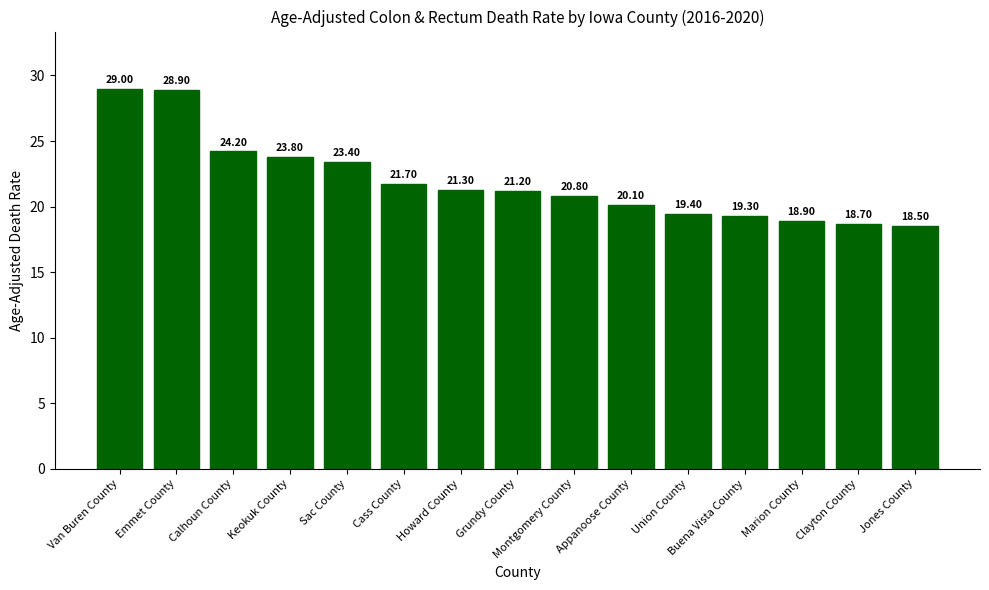

List the labels in order of value, largest first.

Van Buren County, Emmet County, Calhoun County, Keokuk County, Sac County, Cass County, Howard County, Grundy County, Montgomery County, Appanoose County, Union County, Buena Vista County, Marion County, Clayton County, Jones County